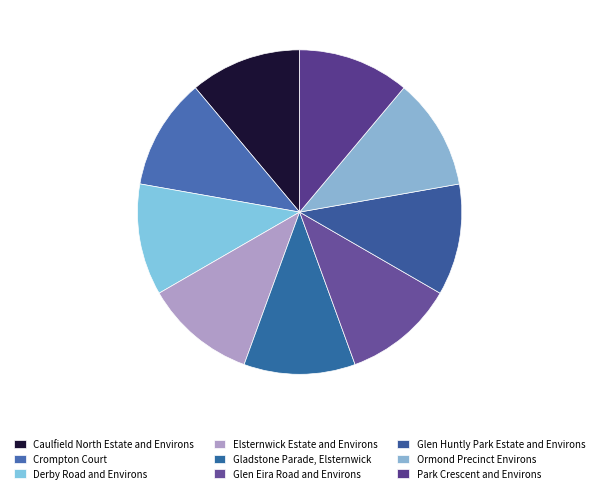

The Ormond Precinct Environs slice represents 22% of the pie. True or false?

False